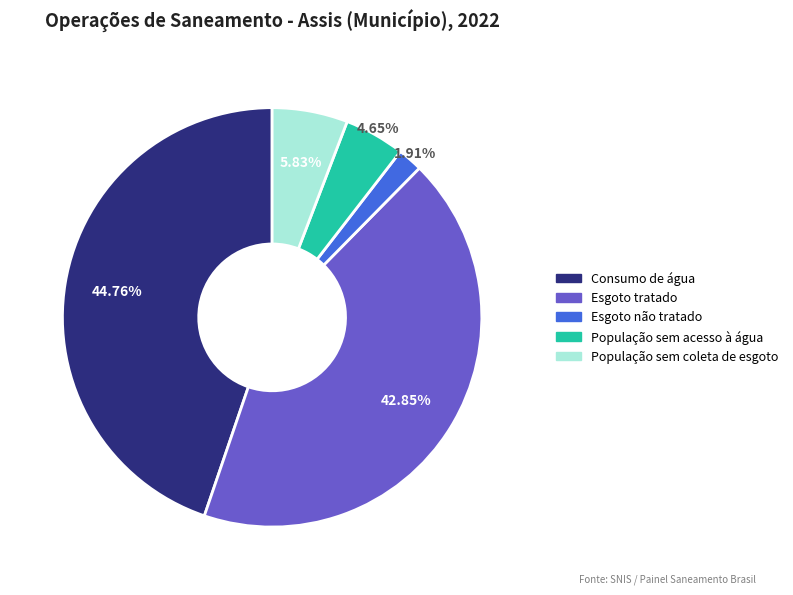

Is there any slice that represents more than half of the pie?

No